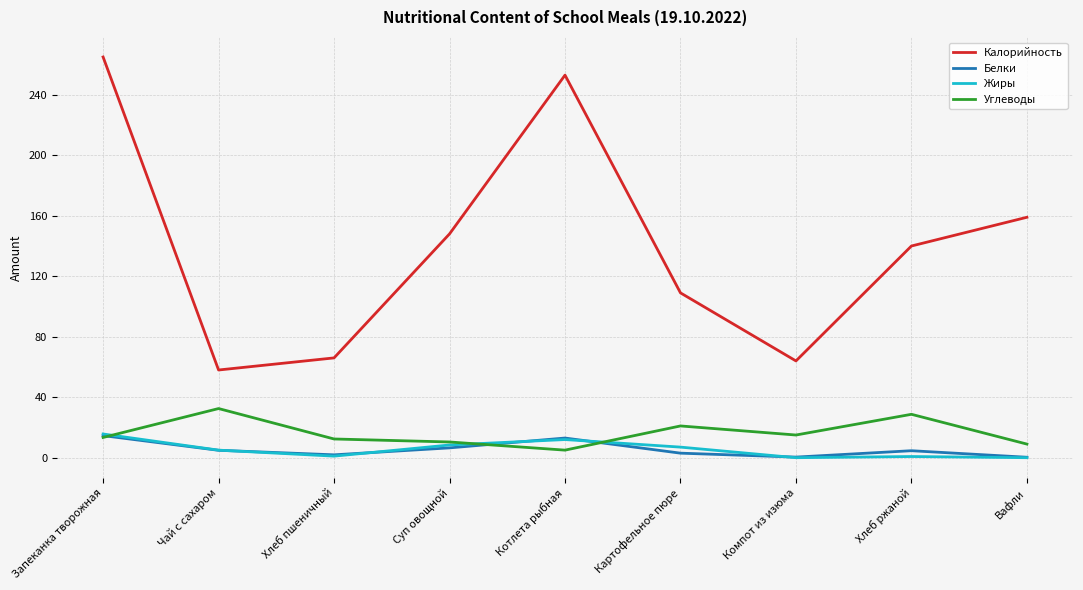

Is this an area chart (filled region under the line)?

No